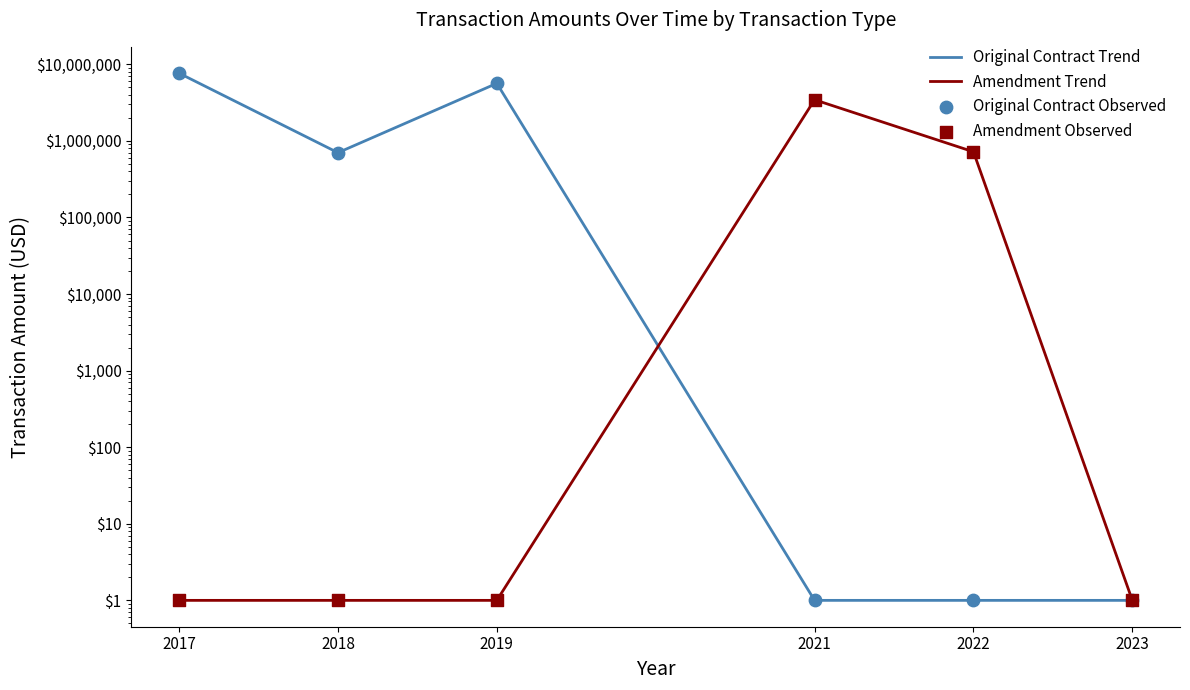

Is the value of Amendment Trend at 2019 greater than the value of Amendment Observed at 2021?

No